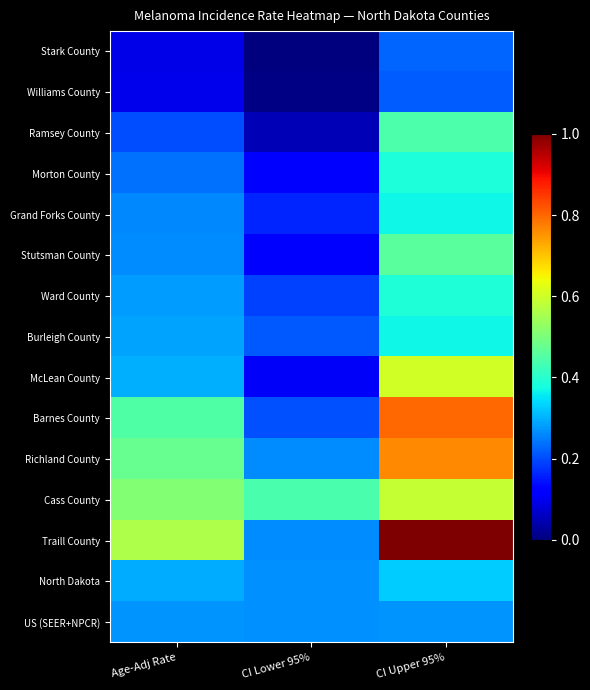

Which label corresponds to the smallest value in the chart?

CI Lower 95%